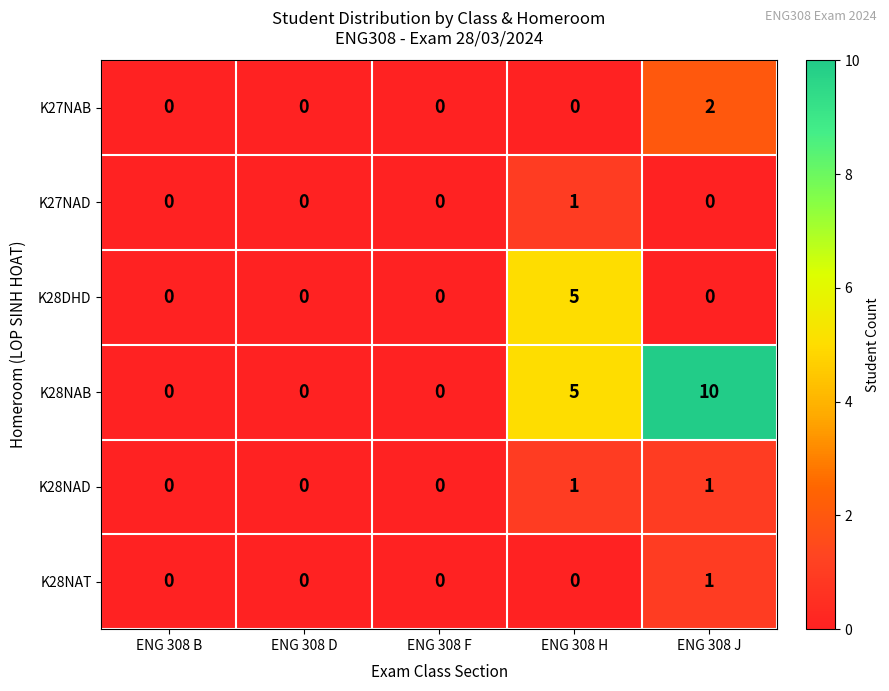

At how many categories does at least one series exceed 7?

1